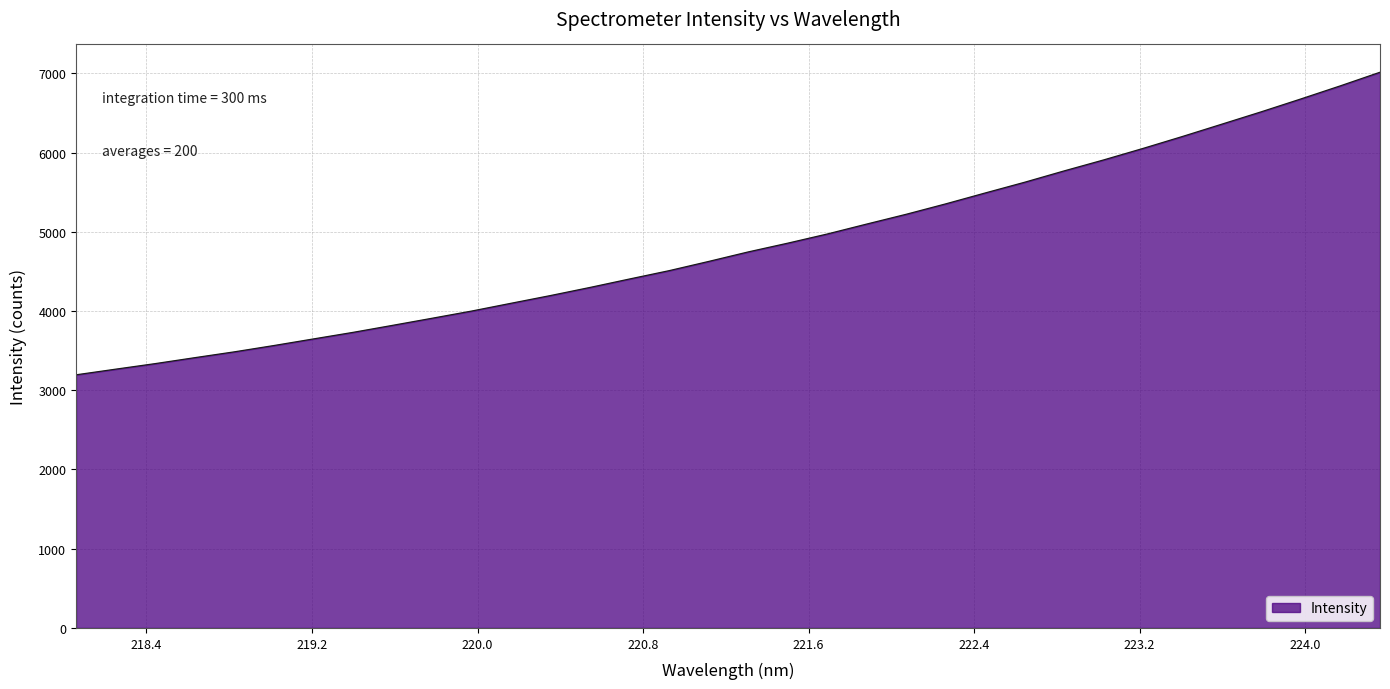

What is the greatest value displayed?

7013.1